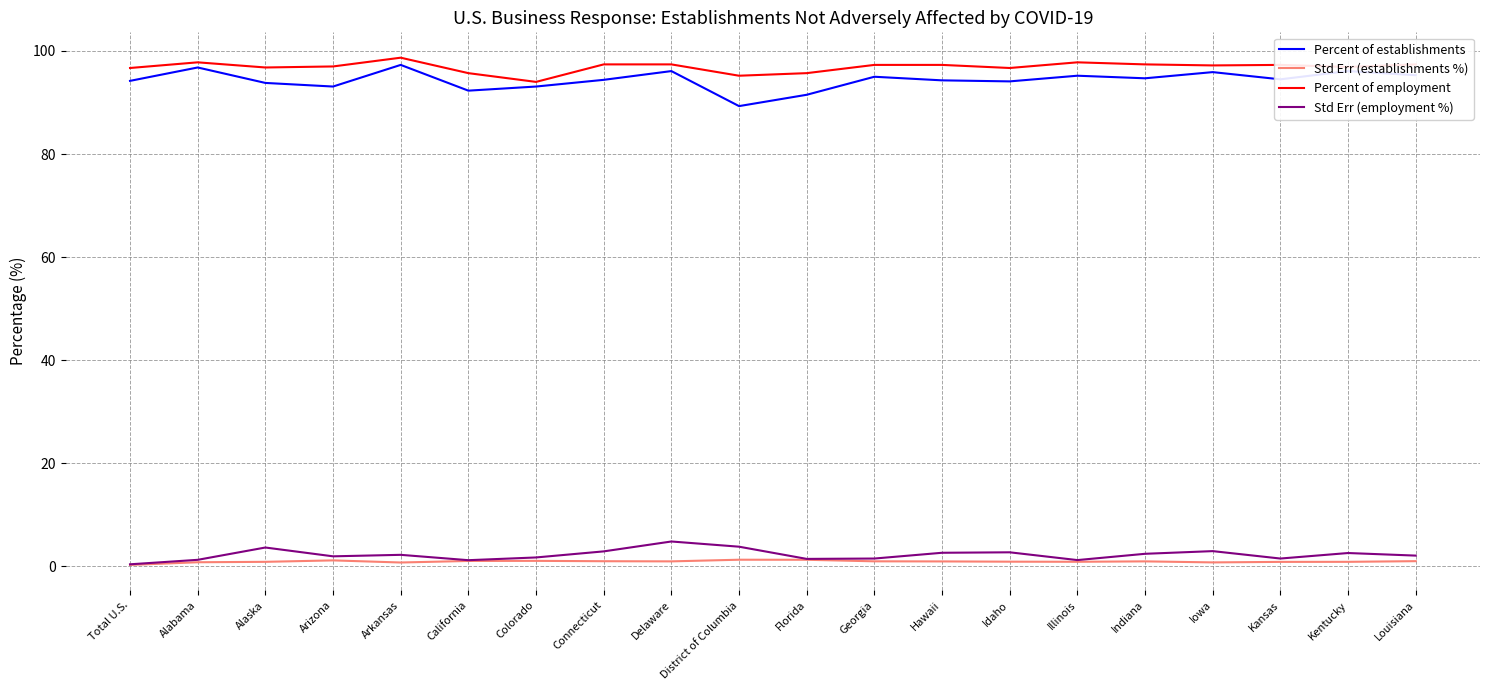

True or false: Std Err (employment %) and Percent of establishments intersect in this chart.

False